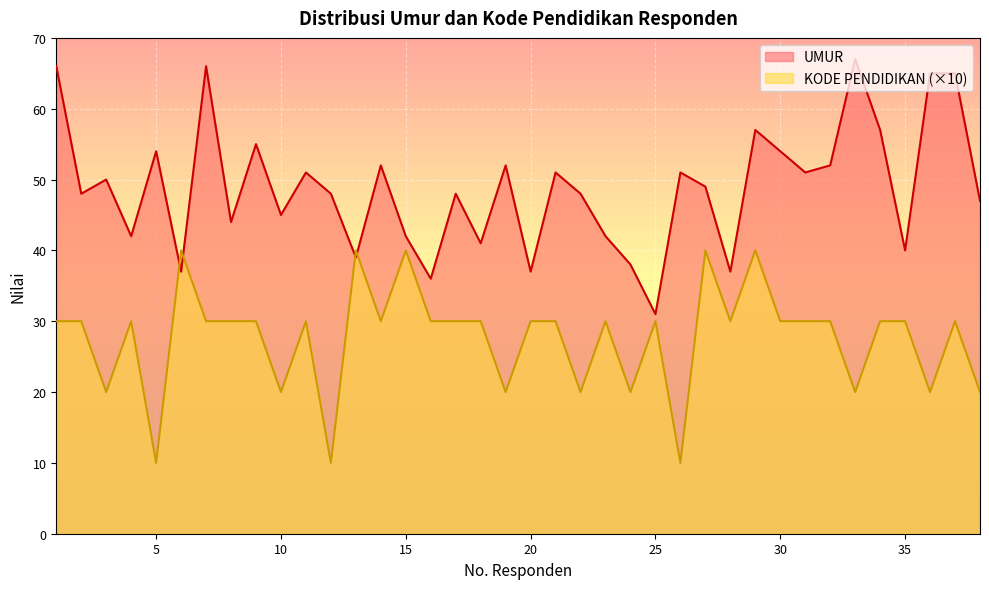

How many lines are shown in the chart?

2